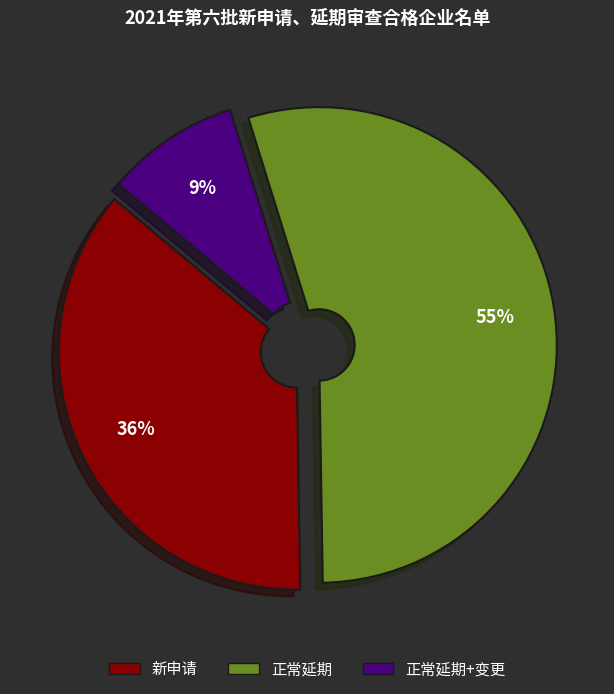

To the nearest percent, what is the average slice percentage?

33%